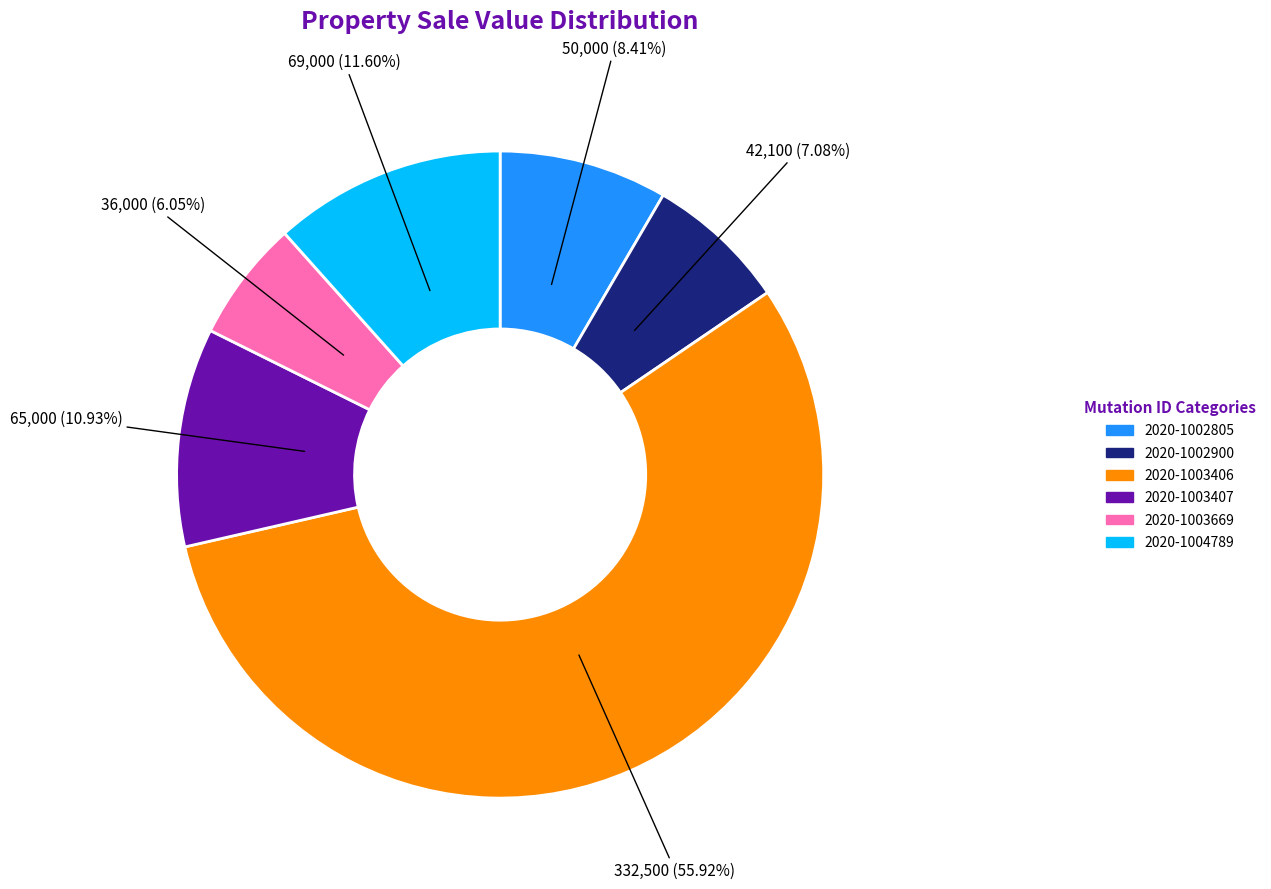

Count the number of slices in the pie.

6